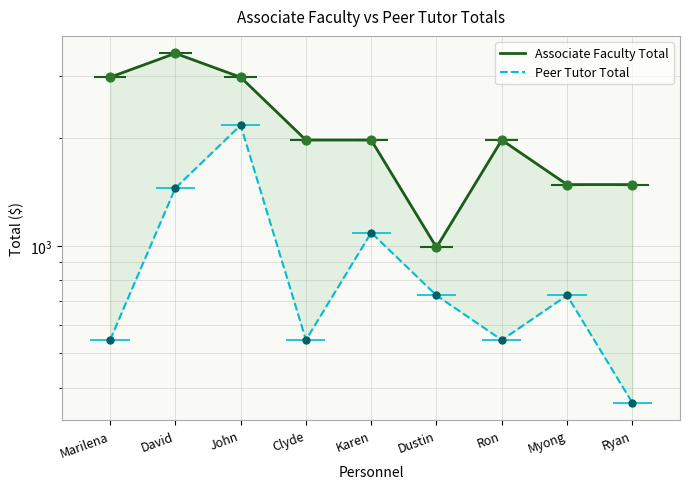

At which category is the sum across all series the highest?

John